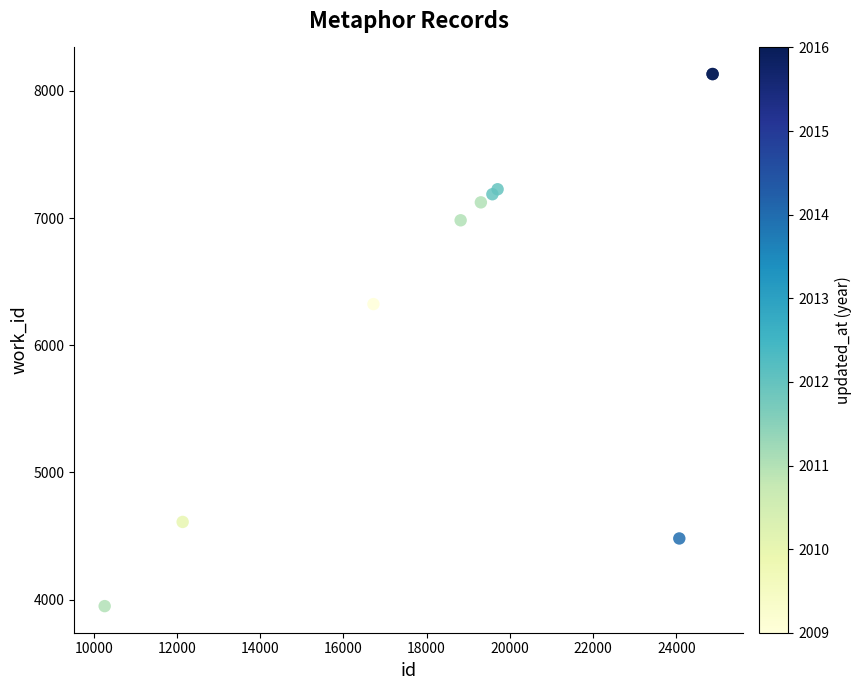

What Y value in the scatter plot is closest to 6040?

6323